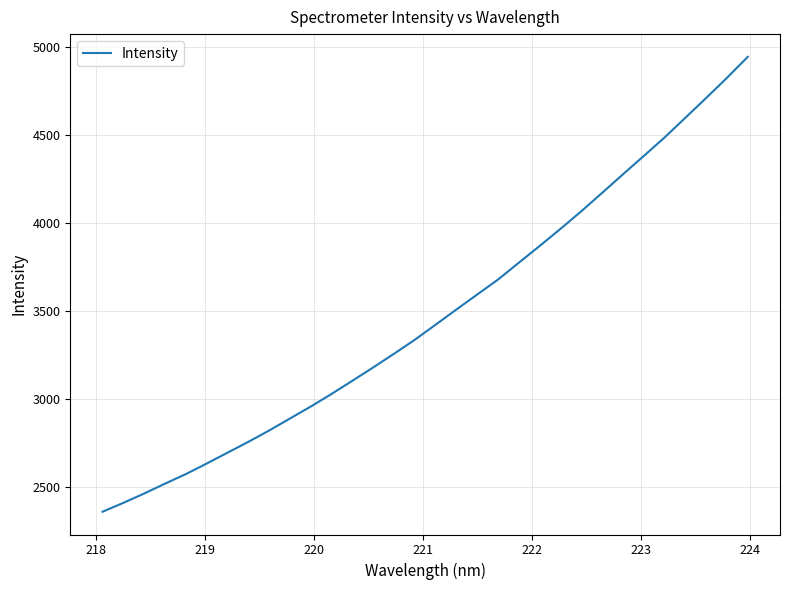

What is the smallest value displayed?

2361.3